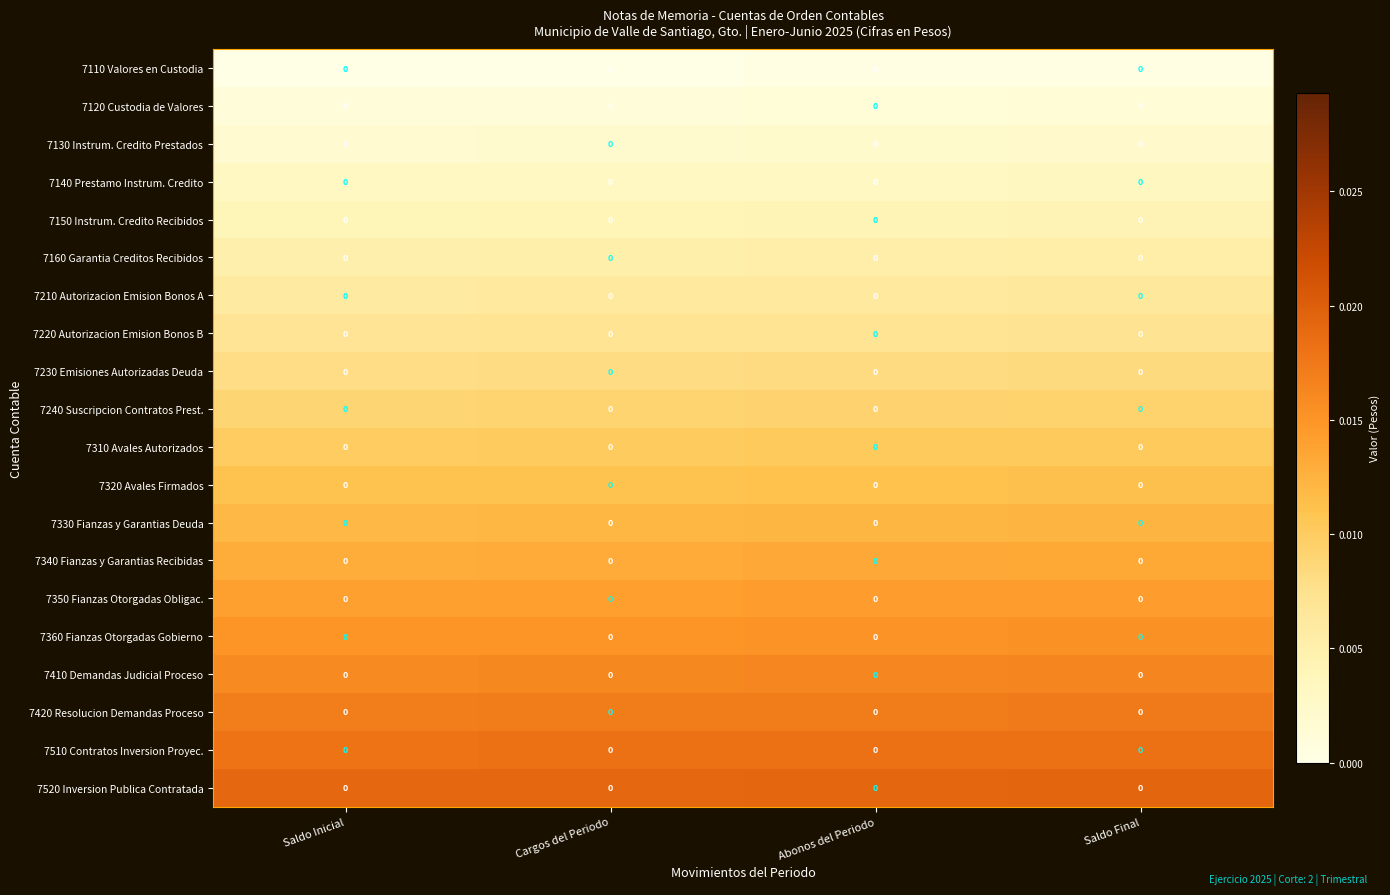

Reading right to left, transcribe all the data shown in this chart.

7110 Valores en Custodia: Saldo Final=0.0	Abonos del Periodo=0.0	Cargos del Periodo=0.0	Saldo Inicial=0.0
7120 Custodia de Valores: Saldo Final=0.0	Abonos del Periodo=0.0	Cargos del Periodo=0.0	Saldo Inicial=0.0
7130 Instrum. Credito Prestados: Saldo Final=0.0	Abonos del Periodo=0.0	Cargos del Periodo=0.0	Saldo Inicial=0.0
7140 Prestamo Instrum. Credito: Saldo Final=0.0	Abonos del Periodo=0.0	Cargos del Periodo=0.0	Saldo Inicial=0.0
7150 Instrum. Credito Recibidos: Saldo Final=0.0	Abonos del Periodo=0.0	Cargos del Periodo=0.0	Saldo Inicial=0.0
7160 Garantia Creditos Recibidos: Saldo Final=0.0	Abonos del Periodo=0.0	Cargos del Periodo=0.0	Saldo Inicial=0.0
7210 Autorizacion Emision Bonos A: Saldo Final=0.0	Abonos del Periodo=0.0	Cargos del Periodo=0.0	Saldo Inicial=0.0
7220 Autorizacion Emision Bonos B: Saldo Final=0.0	Abonos del Periodo=0.0	Cargos del Periodo=0.0	Saldo Inicial=0.0
7230 Emisiones Autorizadas Deuda: Saldo Final=0.0	Abonos del Periodo=0.0	Cargos del Periodo=0.0	Saldo Inicial=0.0
7240 Suscripcion Contratos Prest.: Saldo Final=0.0	Abonos del Periodo=0.0	Cargos del Periodo=0.0	Saldo Inicial=0.0
7310 Avales Autorizados: Saldo Final=0.0	Abonos del Periodo=0.0	Cargos del Periodo=0.0	Saldo Inicial=0.0
7320 Avales Firmados: Saldo Final=0.0	Abonos del Periodo=0.0	Cargos del Periodo=0.0	Saldo Inicial=0.0
7330 Fianzas y Garantias Deuda: Saldo Final=0.0	Abonos del Periodo=0.0	Cargos del Periodo=0.0	Saldo Inicial=0.0
7340 Fianzas y Garantias Recibidas: Saldo Final=0.0	Abonos del Periodo=0.0	Cargos del Periodo=0.0	Saldo Inicial=0.0
7350 Fianzas Otorgadas Obligac.: Saldo Final=0.0	Abonos del Periodo=0.0	Cargos del Periodo=0.0	Saldo Inicial=0.0
7360 Fianzas Otorgadas Gobierno: Saldo Final=0.0	Abonos del Periodo=0.0	Cargos del Periodo=0.0	Saldo Inicial=0.0
7410 Demandas Judicial Proceso: Saldo Final=0.0	Abonos del Periodo=0.0	Cargos del Periodo=0.0	Saldo Inicial=0.0
7420 Resolucion Demandas Proceso: Saldo Final=0.0	Abonos del Periodo=0.0	Cargos del Periodo=0.0	Saldo Inicial=0.0
7510 Contratos Inversion Proyec.: Saldo Final=0.0	Abonos del Periodo=0.0	Cargos del Periodo=0.0	Saldo Inicial=0.0
7520 Inversion Publica Contratada: Saldo Final=0.0	Abonos del Periodo=0.0	Cargos del Periodo=0.0	Saldo Inicial=0.0